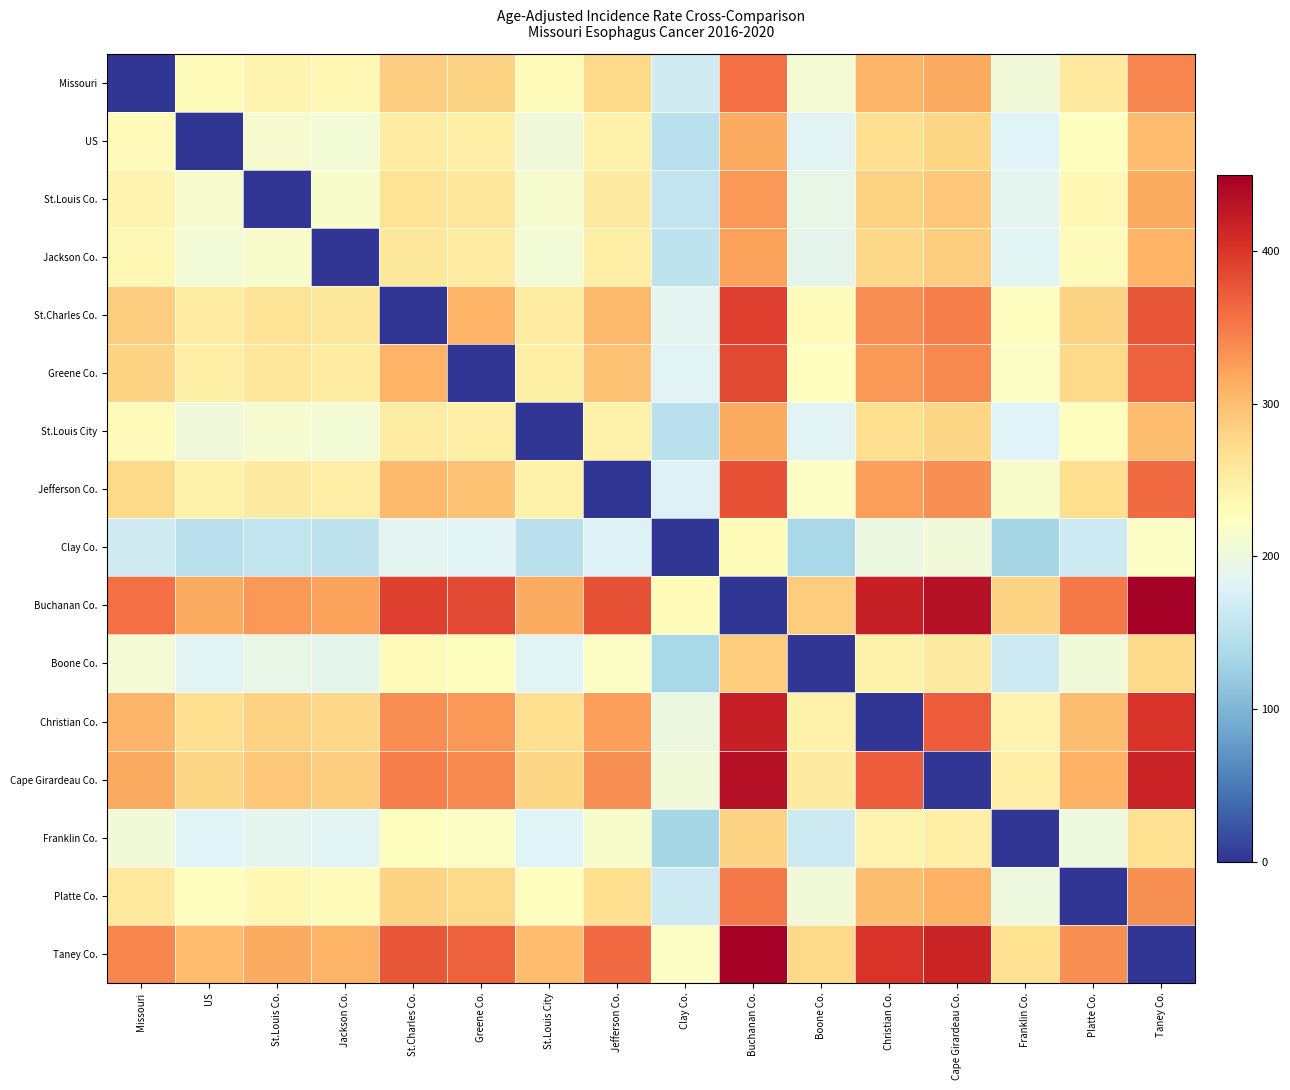

List the series in order of their peak value, lowest first.

Clay Co., Franklin Co., Boone Co., US, St.Louis City, Jackson Co., St.Louis Co., Platte Co., Missouri, Jefferson Co., Greene Co., St.Charles Co., Christian Co., Cape Girardeau Co., Buchanan Co., Taney Co.